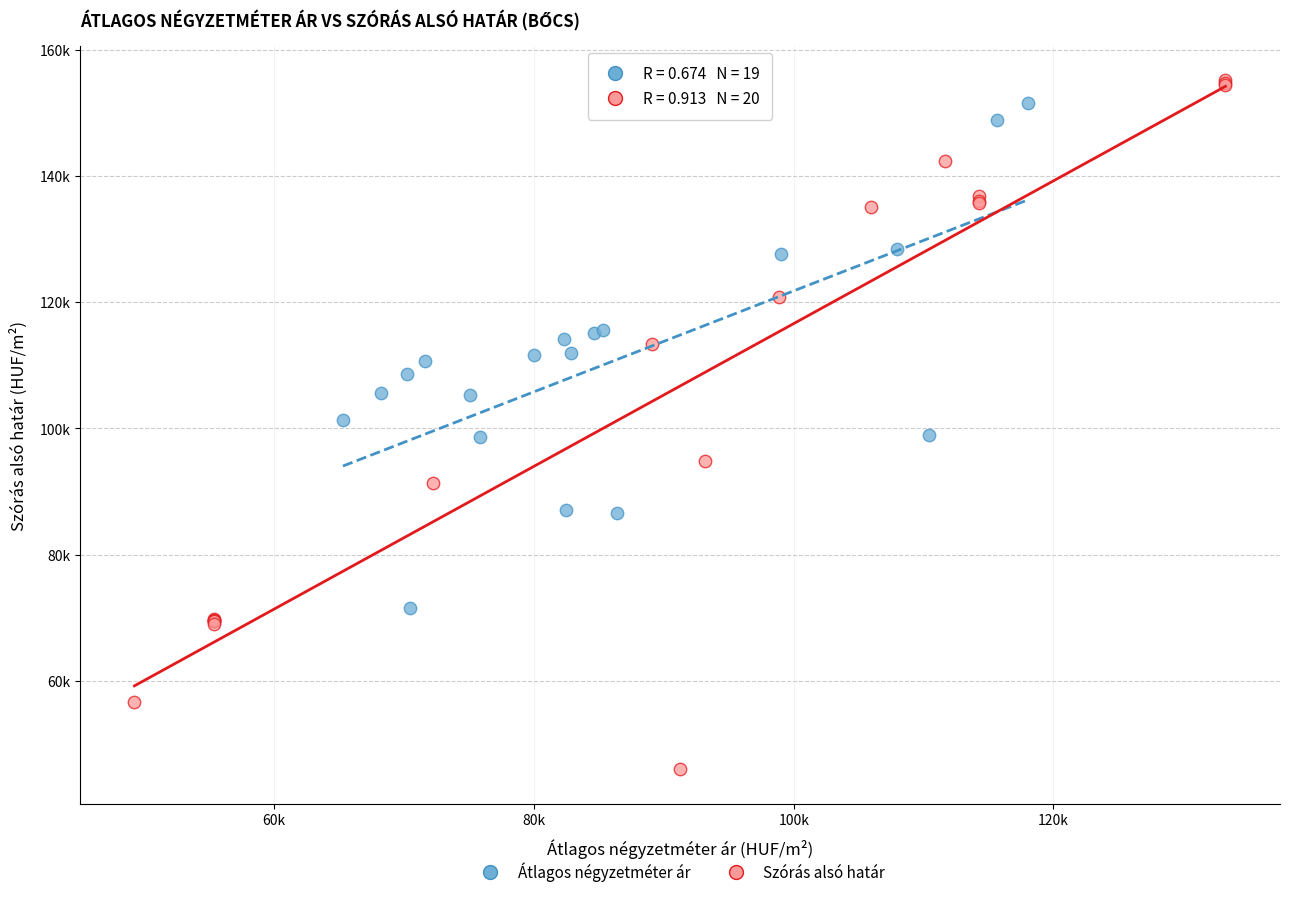

What are all the series names shown in the legend?

Átlagos négyzetméter ár, Szórás alsó határ